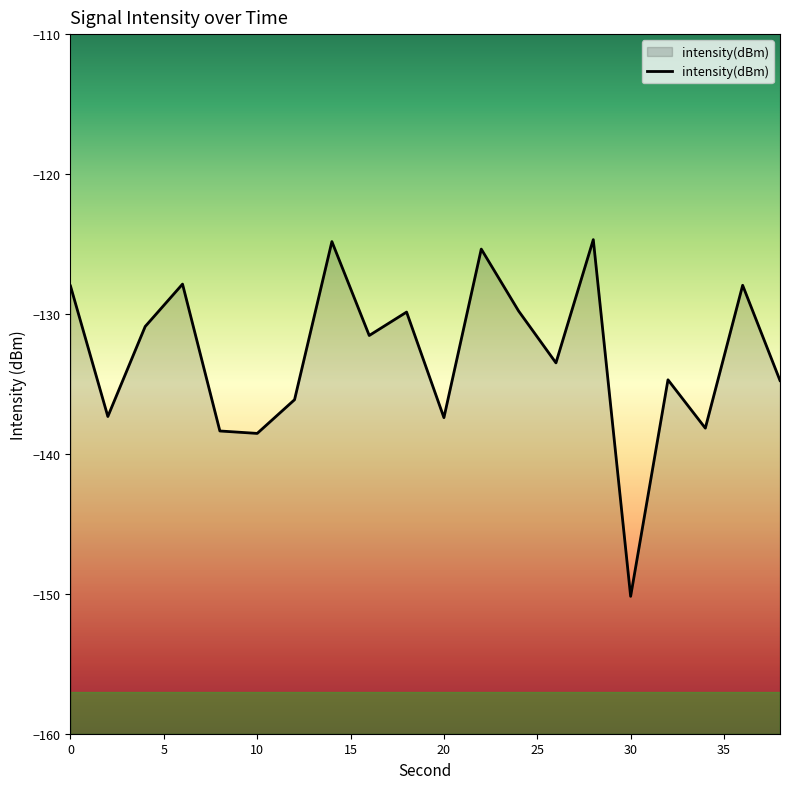

Reading left to right, transcribe all the data shown in this chart.

-128.0	-137.3	-130.9	-127.9	-138.4	-138.5	-136.1	-124.8	-131.5	-129.9	-137.4	-125.4	-129.8	-133.5	-124.7	-150.2	-134.7	-138.2	-128.0	-134.8